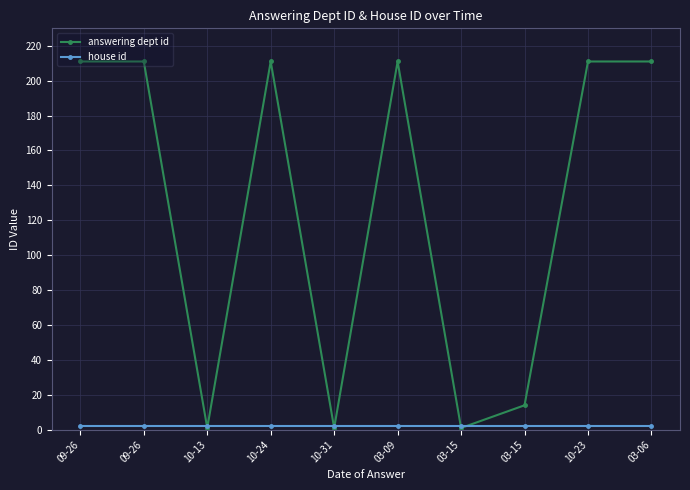

Count the number of categories in the chart.

10